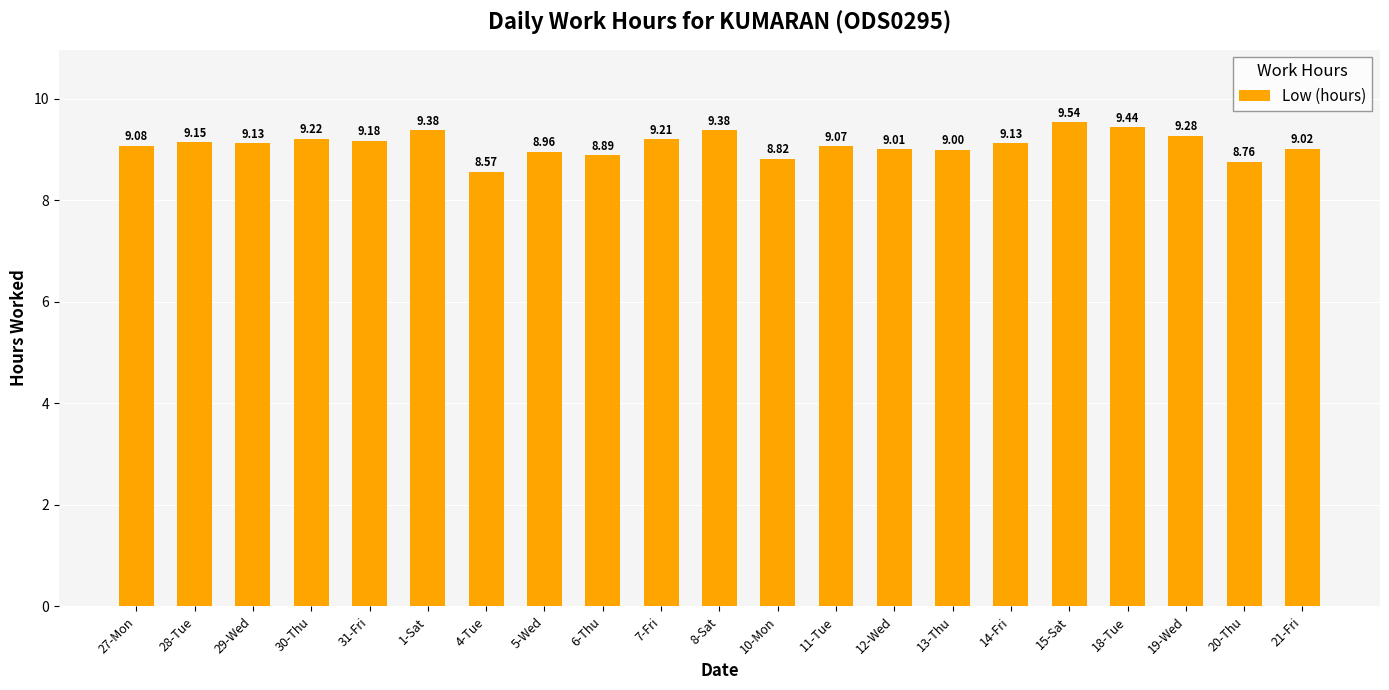

What is the difference between the second highest and second lowest values?

0.7